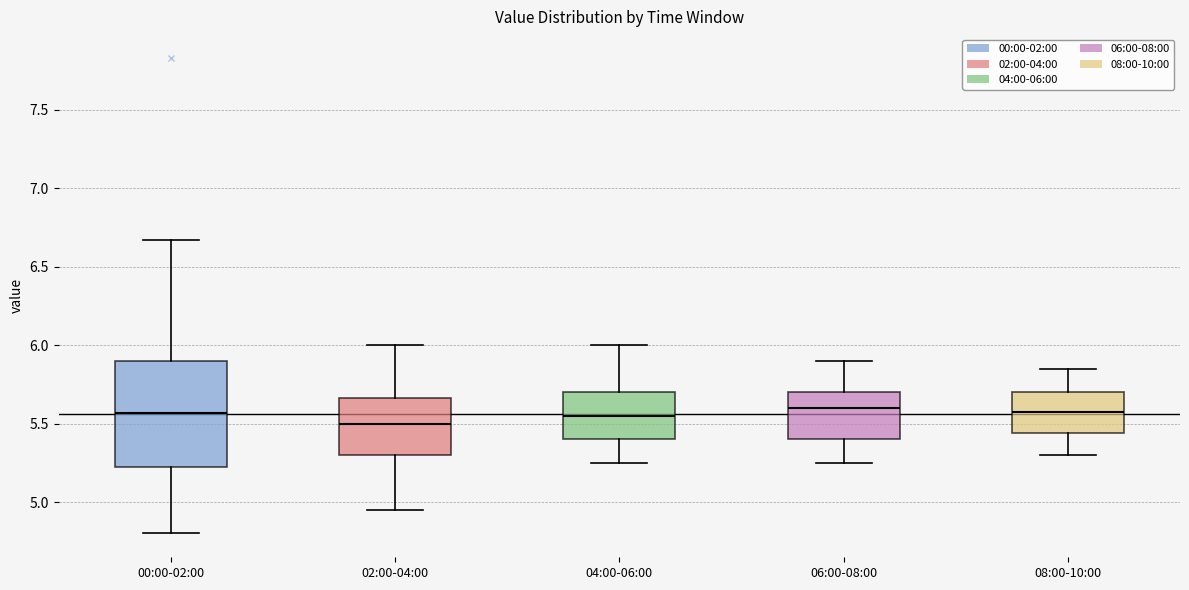

Where is the upper edge of the box for 04:00-06:00 on the y-axis? The values are not printed on the chart, so give them approximately, as read against the axis.

5.70